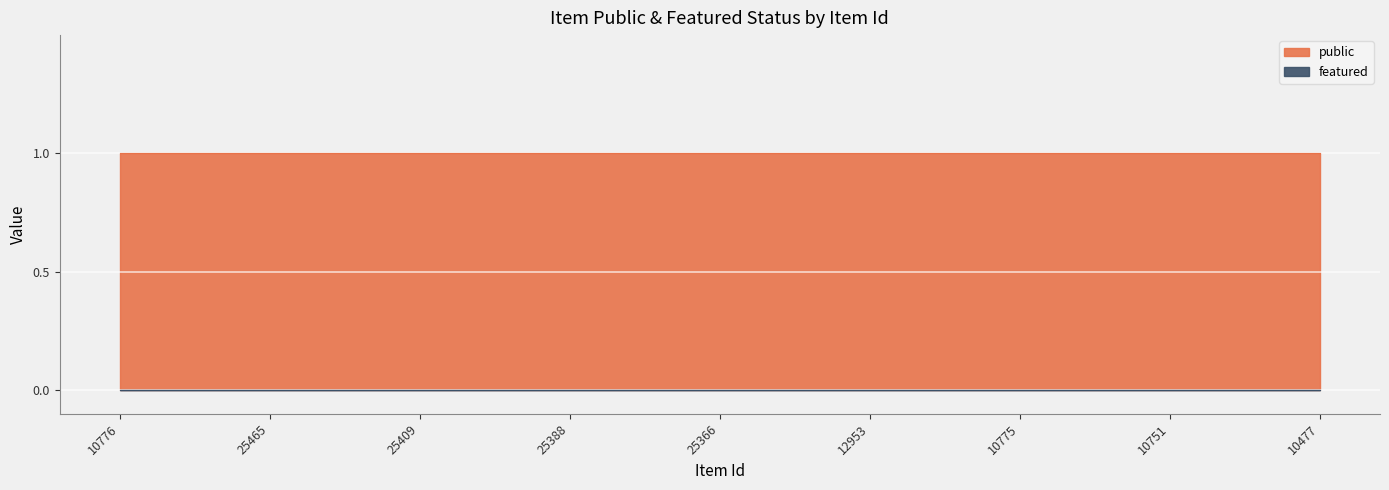

True or false: featured has more than 2 points higher than both neighbors.

False